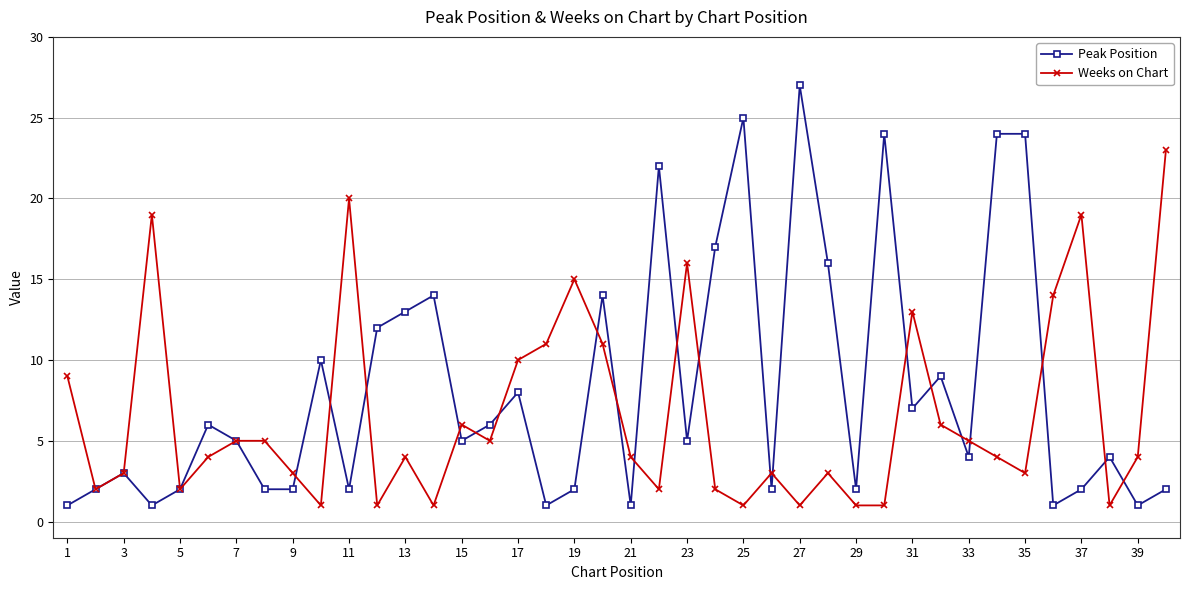

True or false: Peak Position has more than 1 interior local peaks.

True